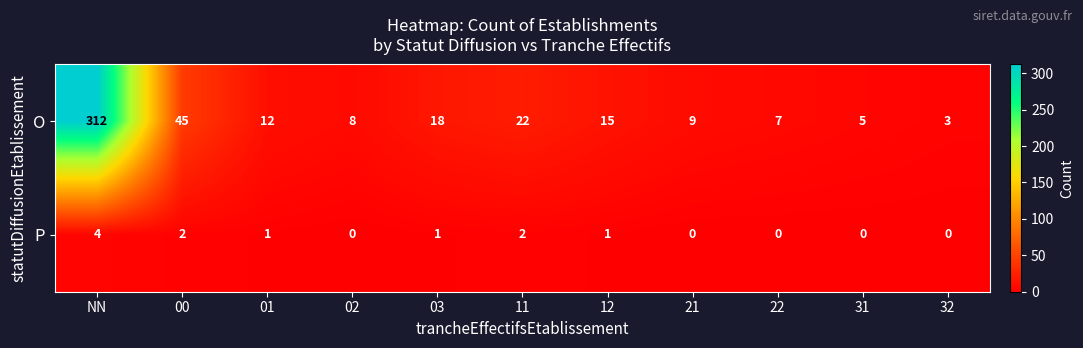

Which series has the largest range (max minus min)?

O